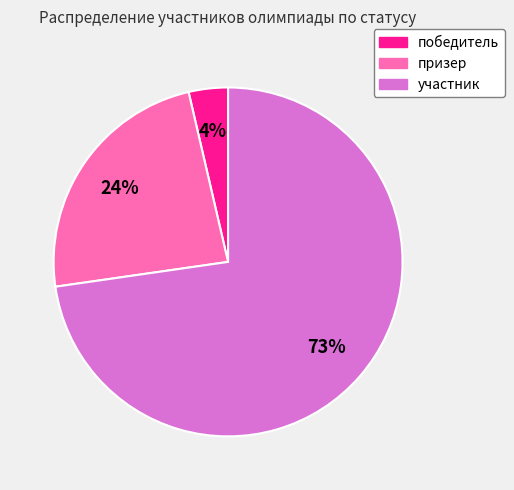

Count the number of slices in the pie.

3